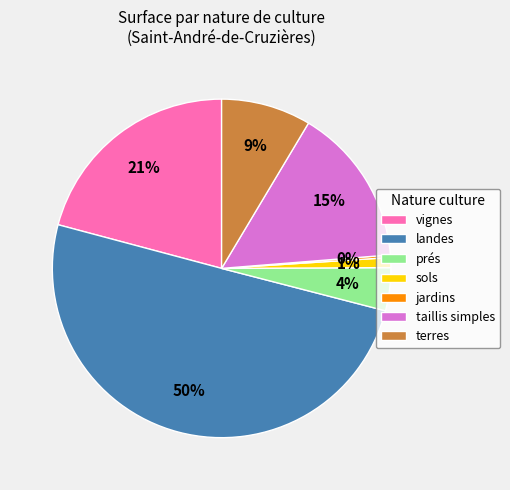

What is the largest slice in the pie chart?

landes